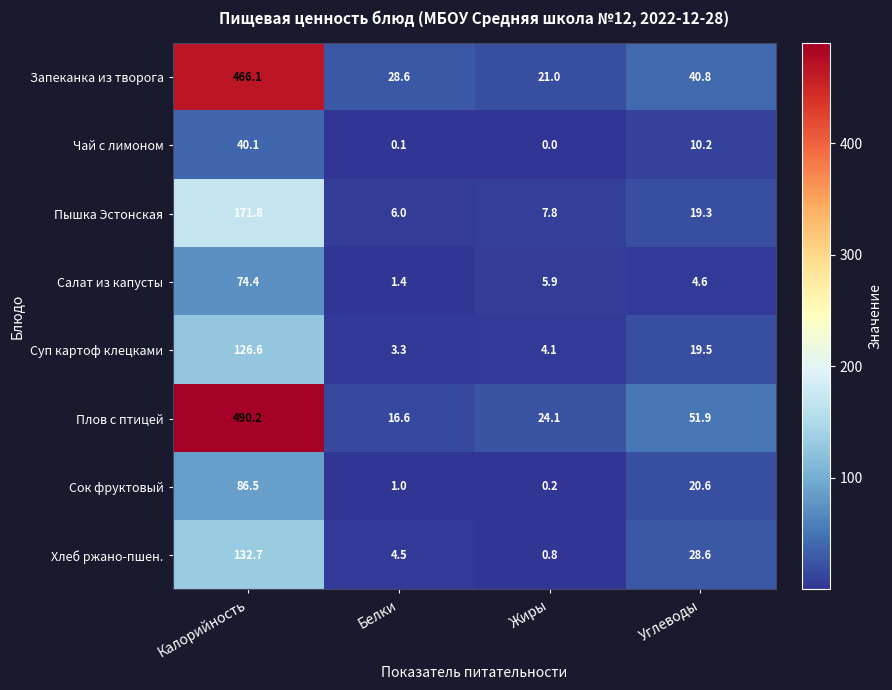

How many distinct data groups are displayed?

8